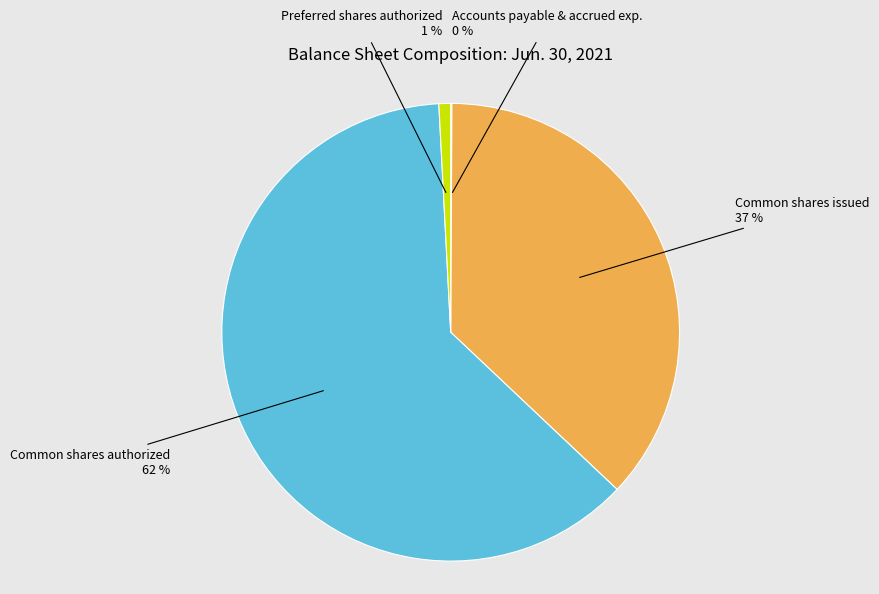

To the nearest percent, what is the difference between the Common shares issued 37 % and Preferred shares authorized 1 % slice percentages?

36%